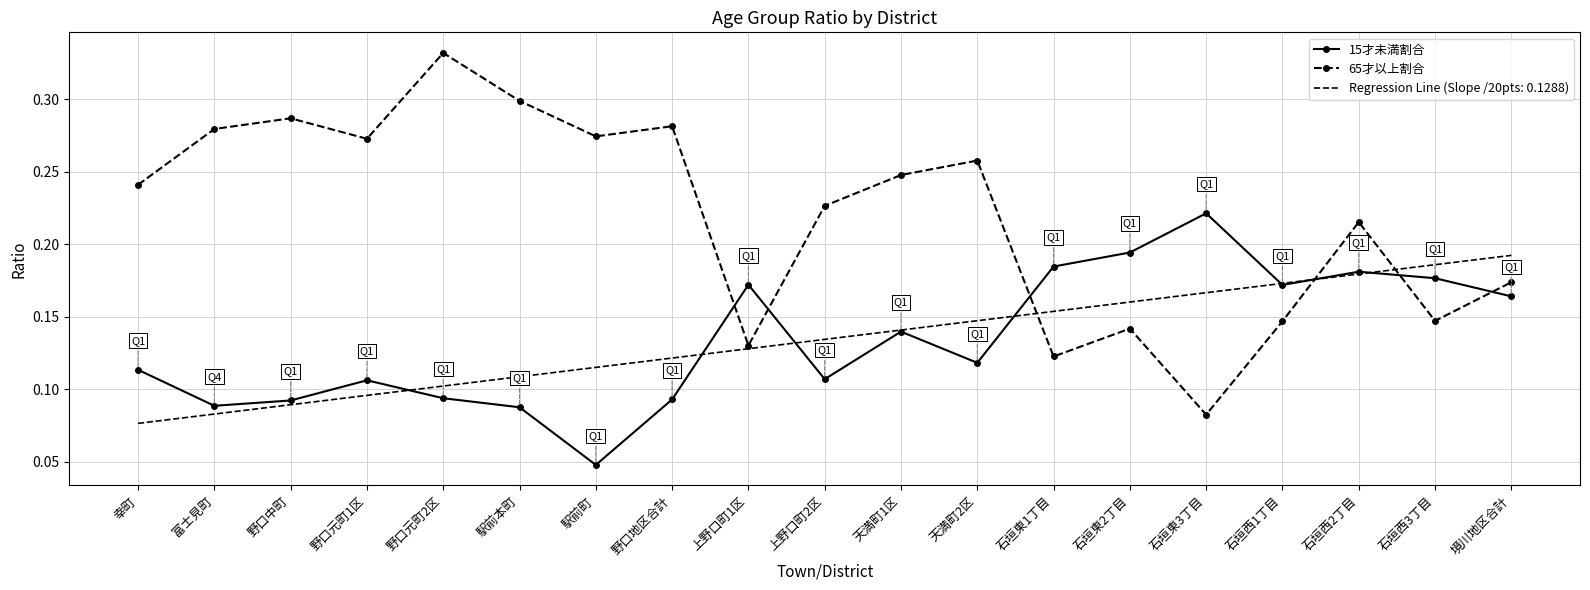

The 15才未満割合 series shows 0.1 at 駅前本町. True or false?

True